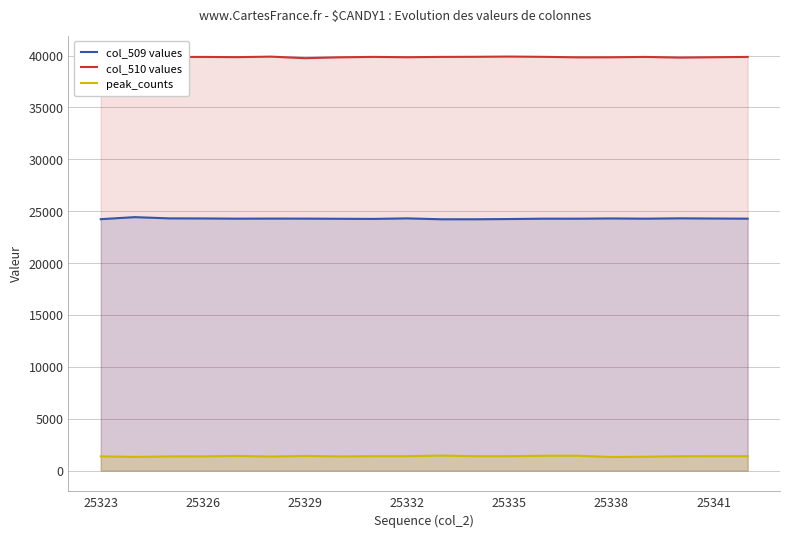

Is it true that col_509 values equals 24282 at 25329?

True